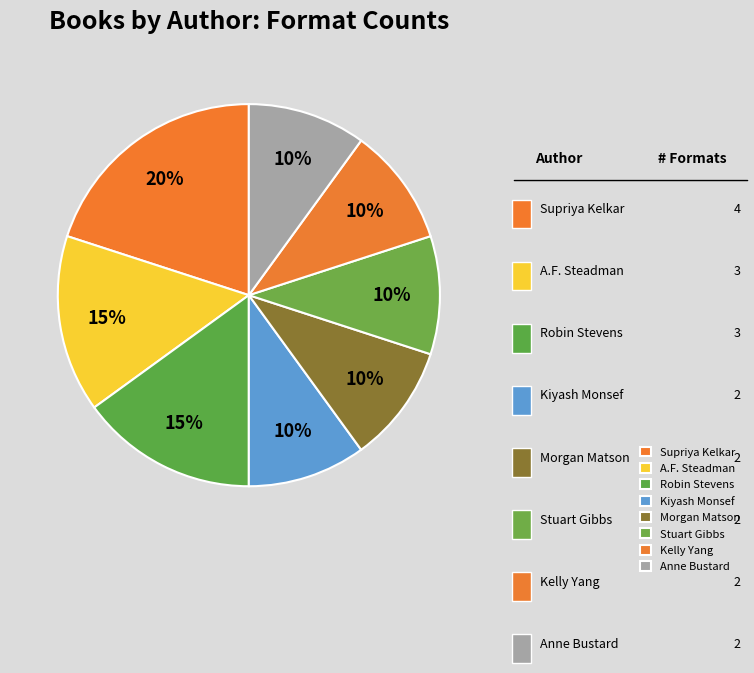

Is there any slice that represents more than half of the pie?

No